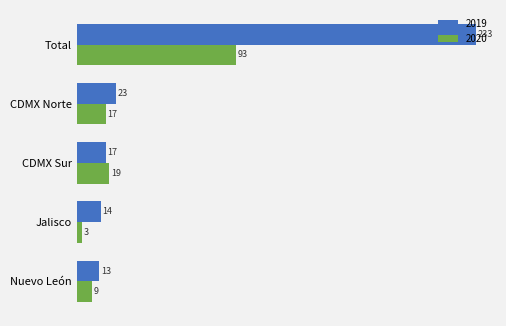

Is it true that 2019 equals 26 at CDMX Sur?

False